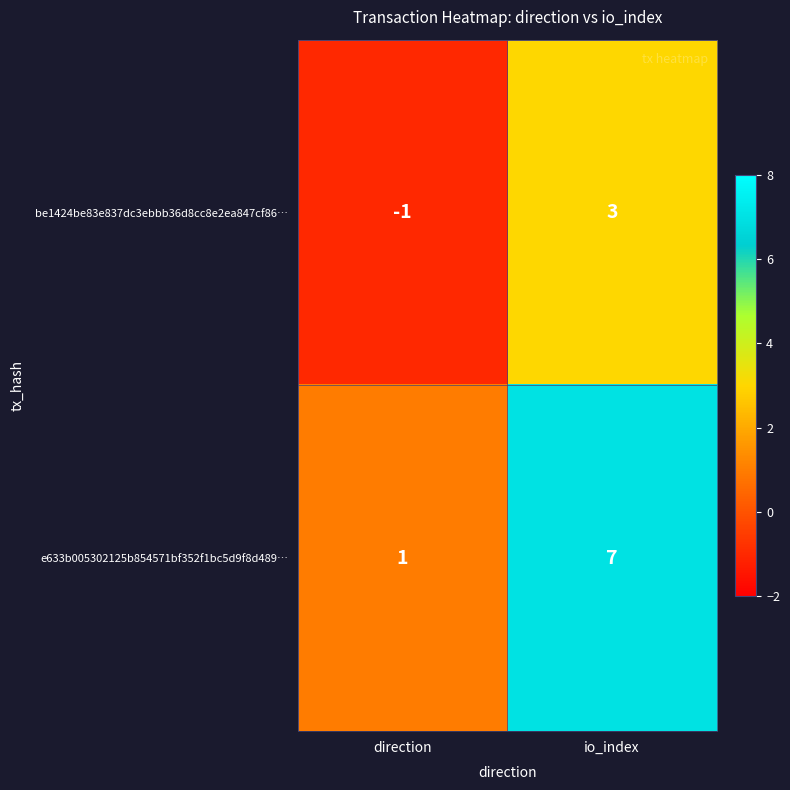

Which series has the widest spread of values?

e633b005302125b854571bf352f1bc5d9f8d489…